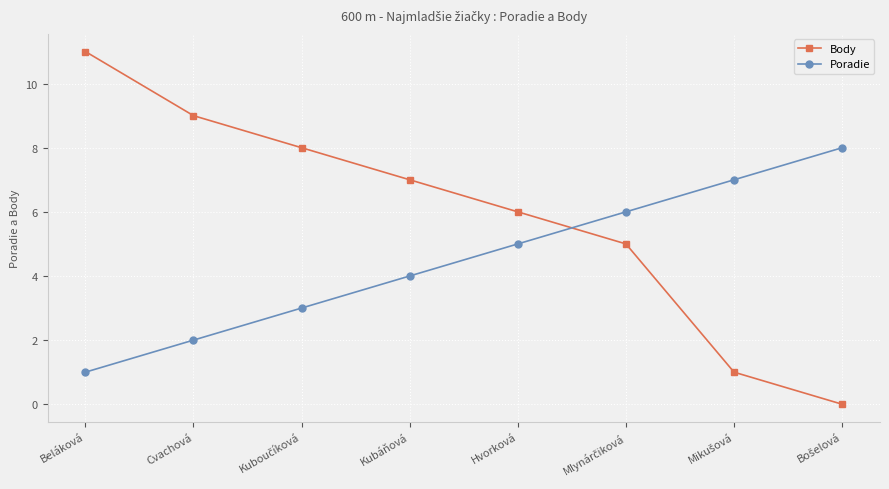

The Body series shows 6 at Cvachová. True or false?

False